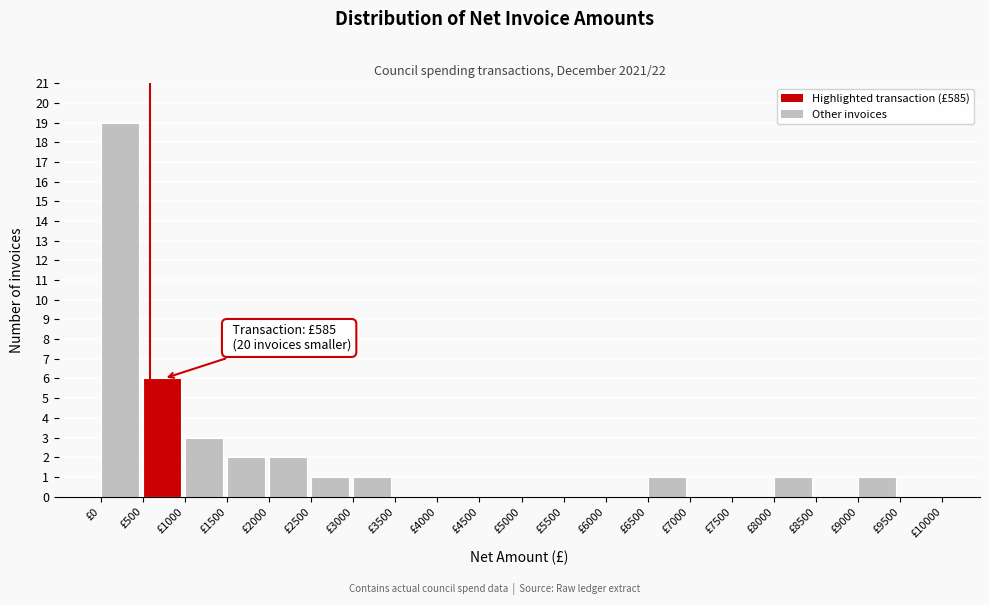

Which range on the x-axis has the tallest bar?

0 to 500